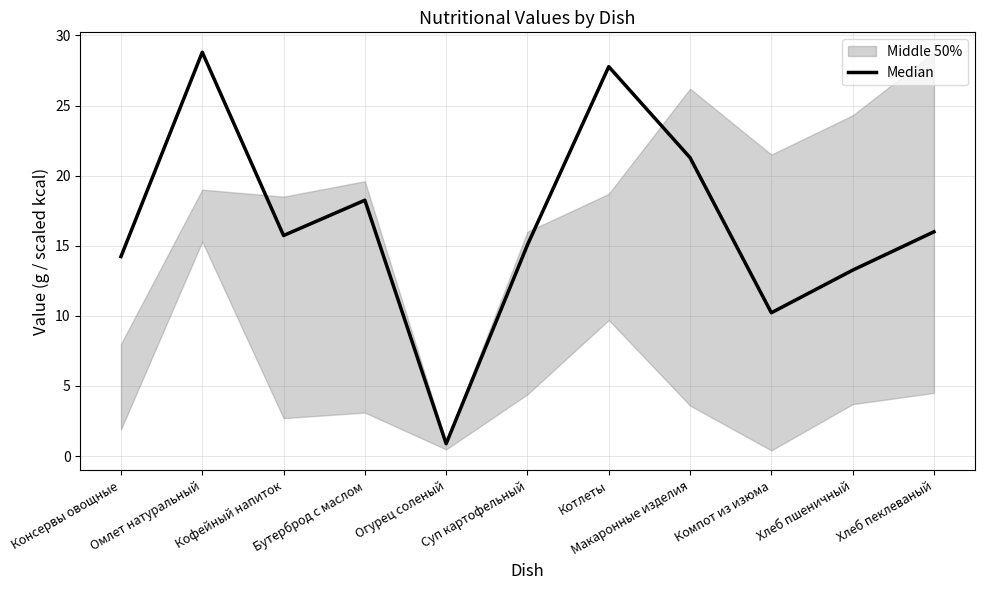

Does the chart have visible grid lines?

Yes